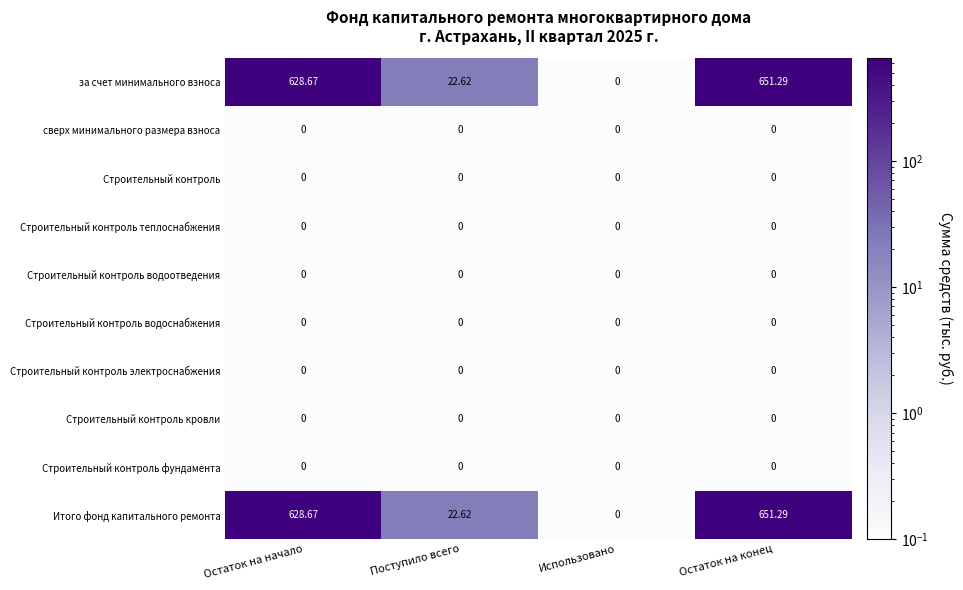

Rank the categories by за счет минимального взноса value from highest to lowest.

Остаток на конец, Остаток на начало, Поступило всего, Использовано